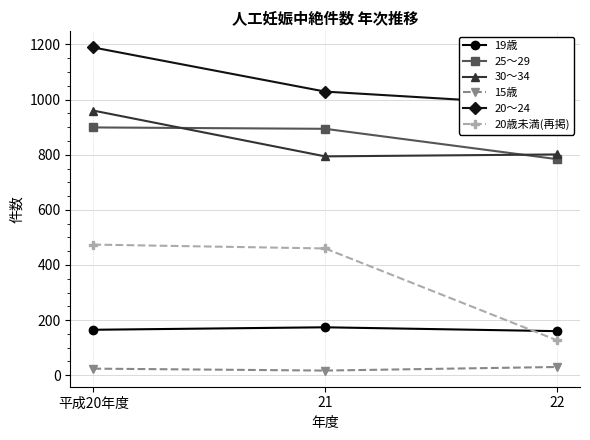

What are all the series names shown in the legend?

19歳, 25～29, 30～34, 15歳, 20～24, 20歳未満(再掲)